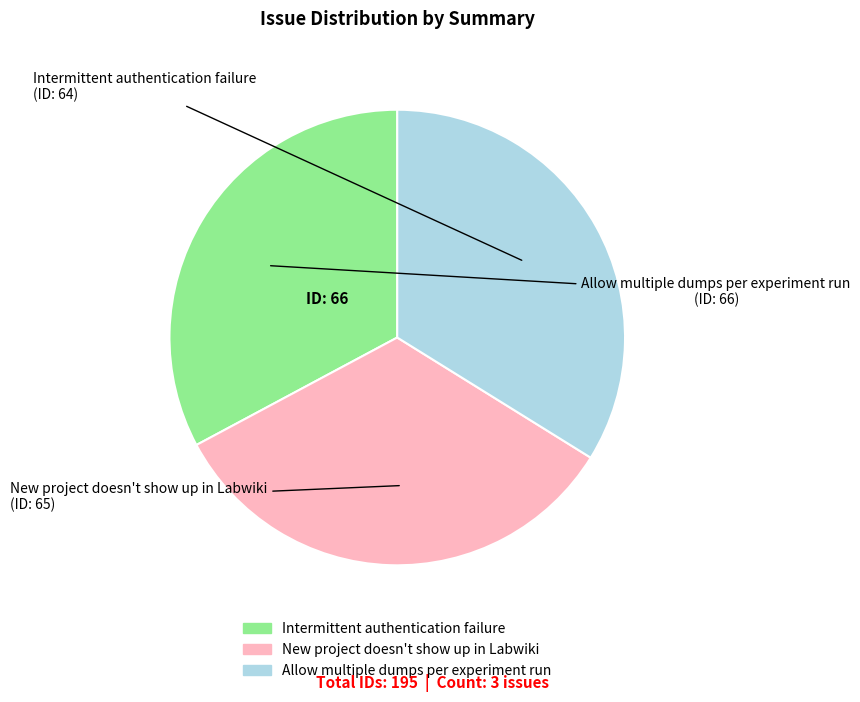

Does any single category account for the majority?

No